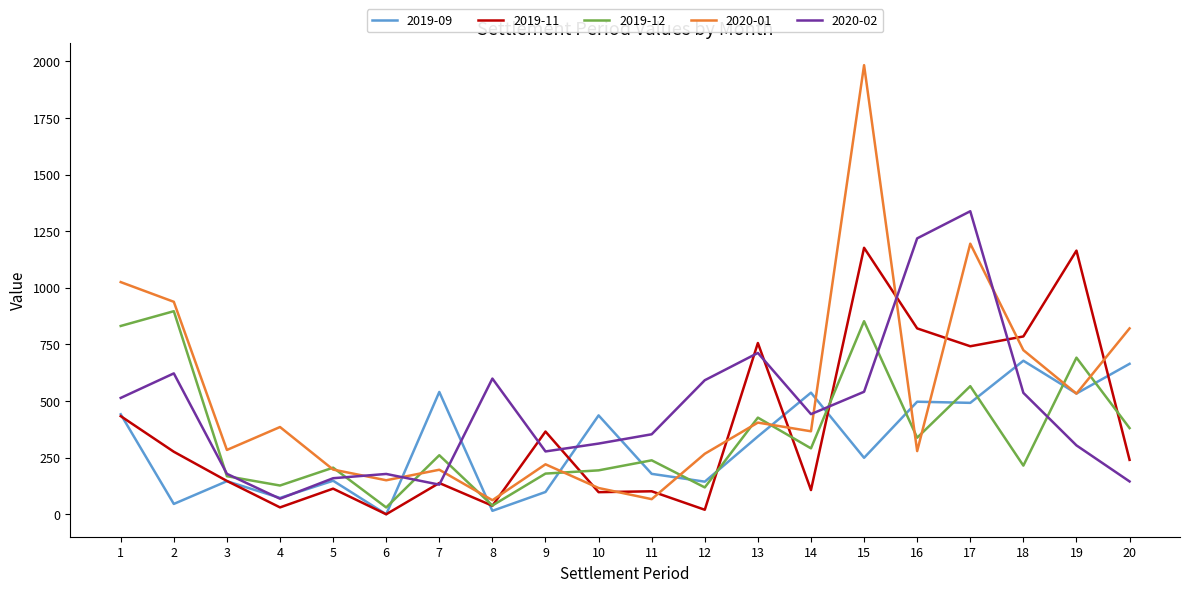

Rank the series by their maximum value, from highest to lowest.

2020-01, 2020-02, 2019-11, 2019-12, 2019-09